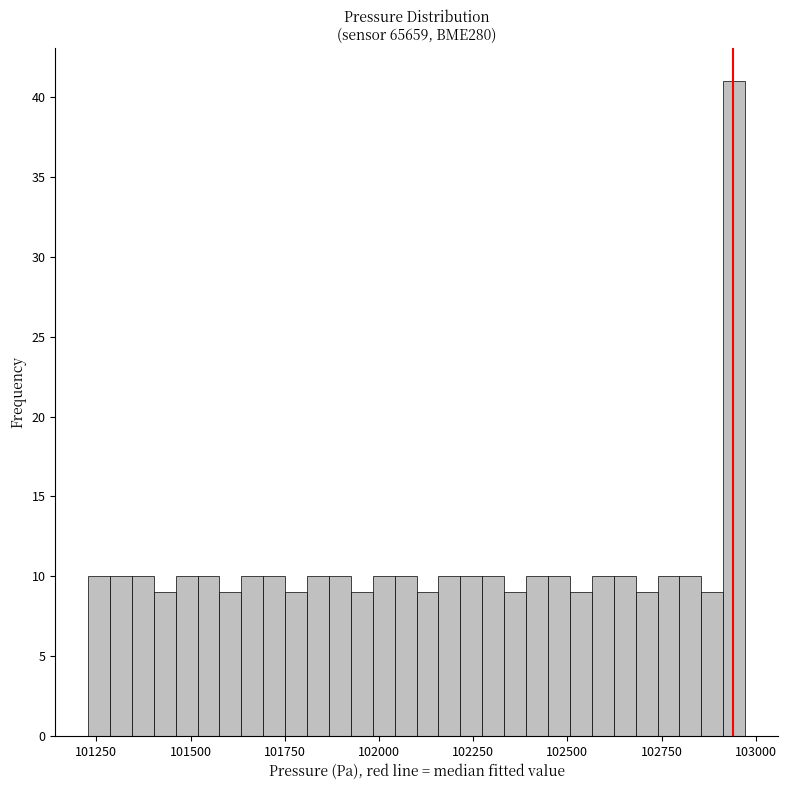

Read against the x-axis, roughly where is the centre of the tallest bar?

102950